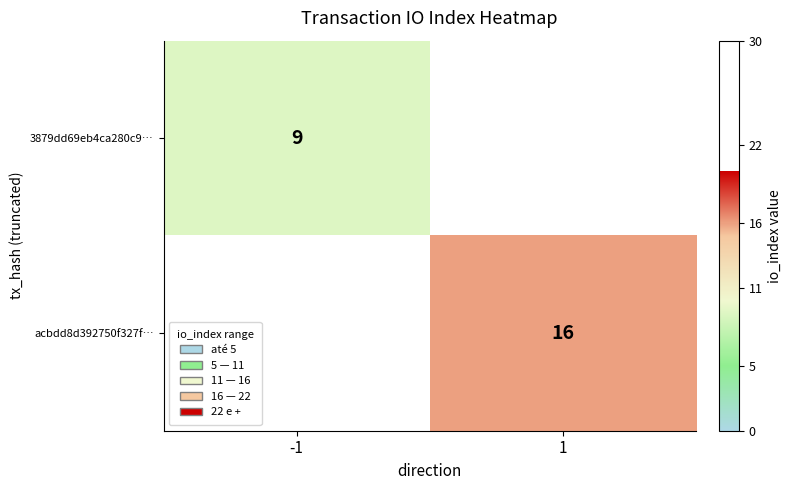

Is it true that 3879dd69eb4ca280c9… equals 9 at -1?

True